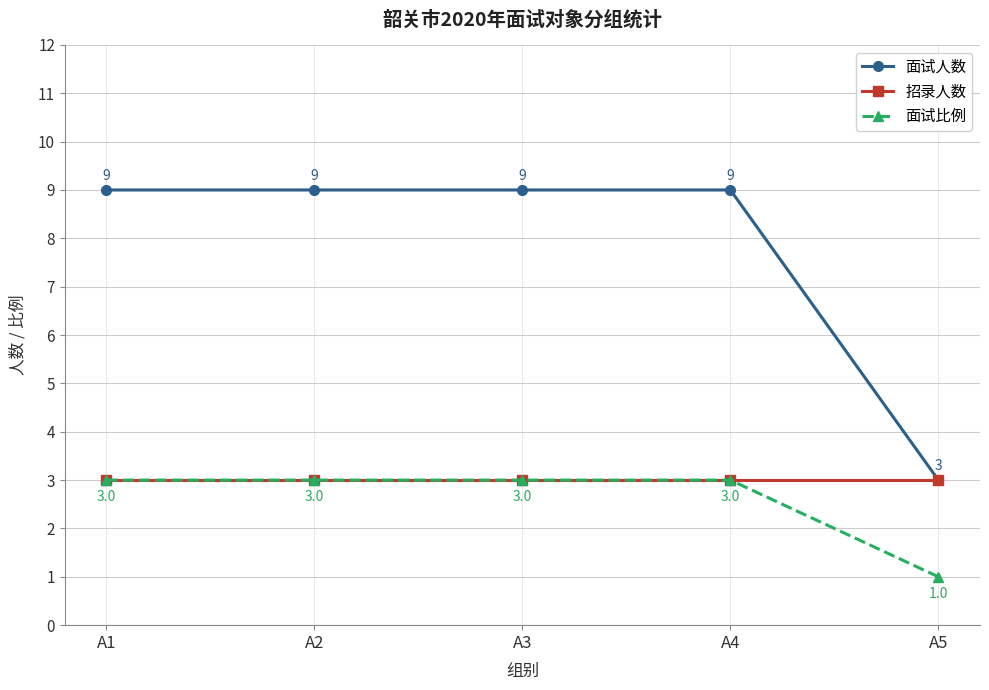

Is it true that 招录人数 equals 3 at A3?

True